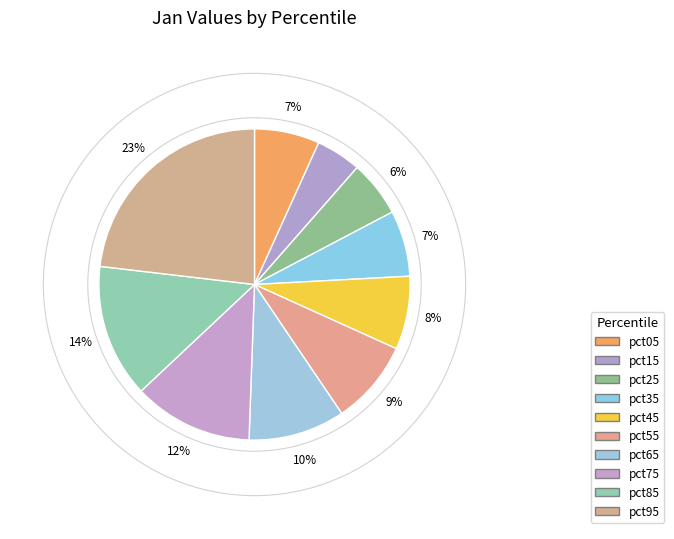

What is the change in value from pct55 to pct95?

+0.3